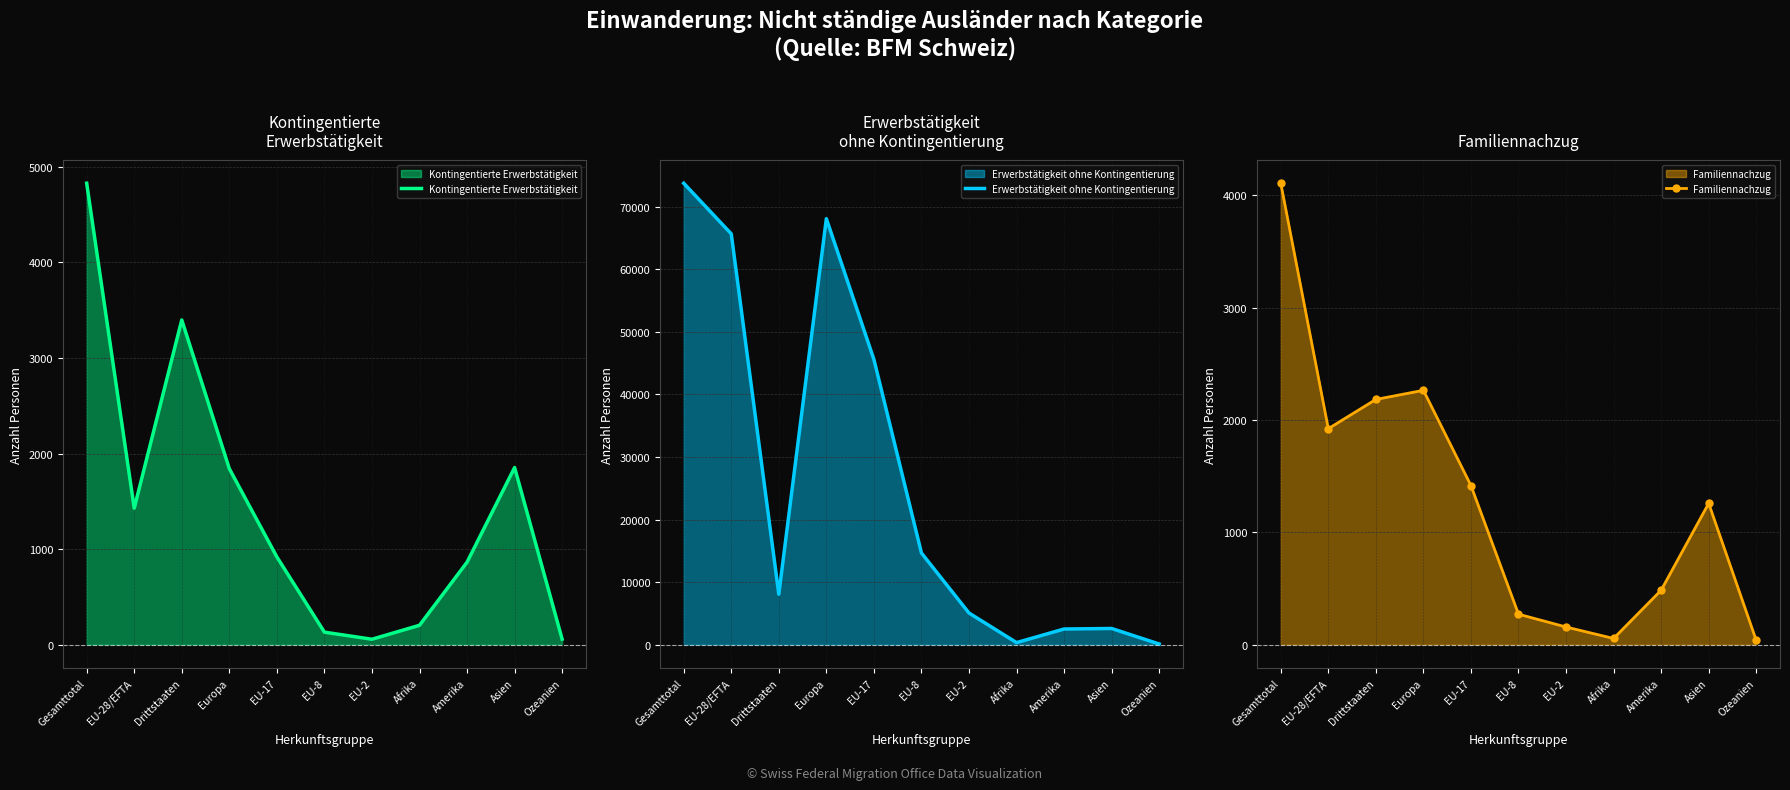

Reading left to right, transcribe all the data shown in this chart.

Kontingentierte Erwerbstätigkeit: Gesamttotal=4829	EU-28/EFTA=1430	Drittstaaten=3399	Europa=1843	EU-17=920	EU-8=133	EU-2=59	Afrika=205	Amerika=865	Asien=1855	Ozeanien=60
Erwerbstätigkeit ohne Kontingentierung: Gesamttotal=73740	EU-28/EFTA=65652	Drittstaaten=8088	Europa=68081	EU-17=45593	EU-8=14673	EU-2=5088	Afrika=363	Amerika=2536	Asien=2617	Ozeanien=139
Familiennachzug: Gesamttotal=4106	EU-28/EFTA=1923	Drittstaaten=2183	Europa=2264	EU-17=1417	EU-8=273	EU-2=159	Afrika=57	Amerika=486	Asien=1259	Ozeanien=40